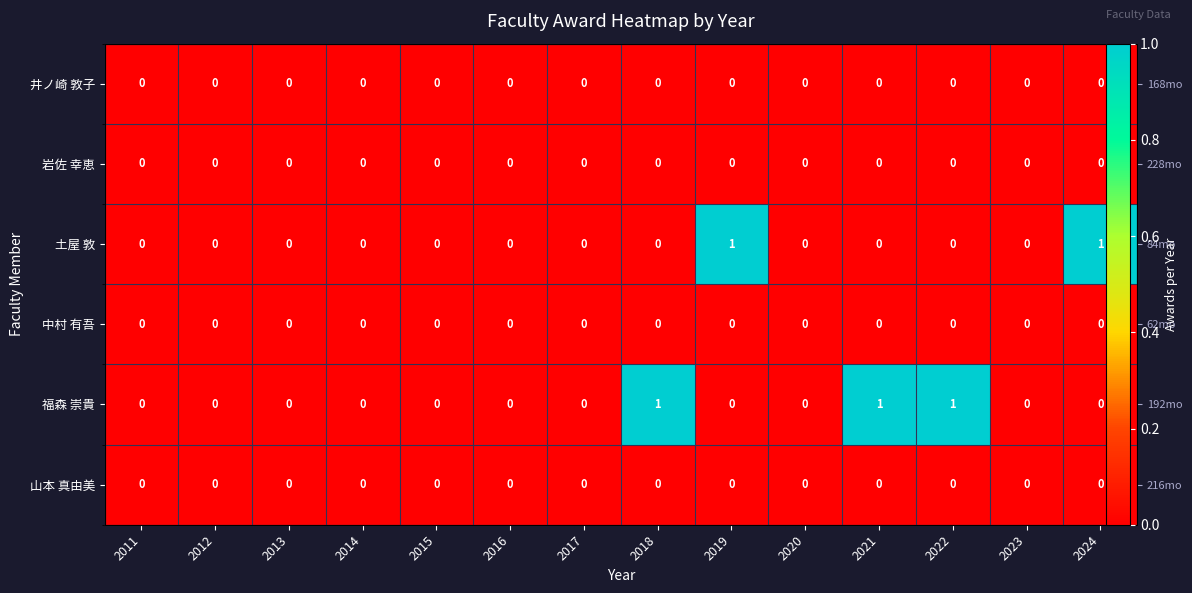

Between 2012 and 2023, which is larger?

2012